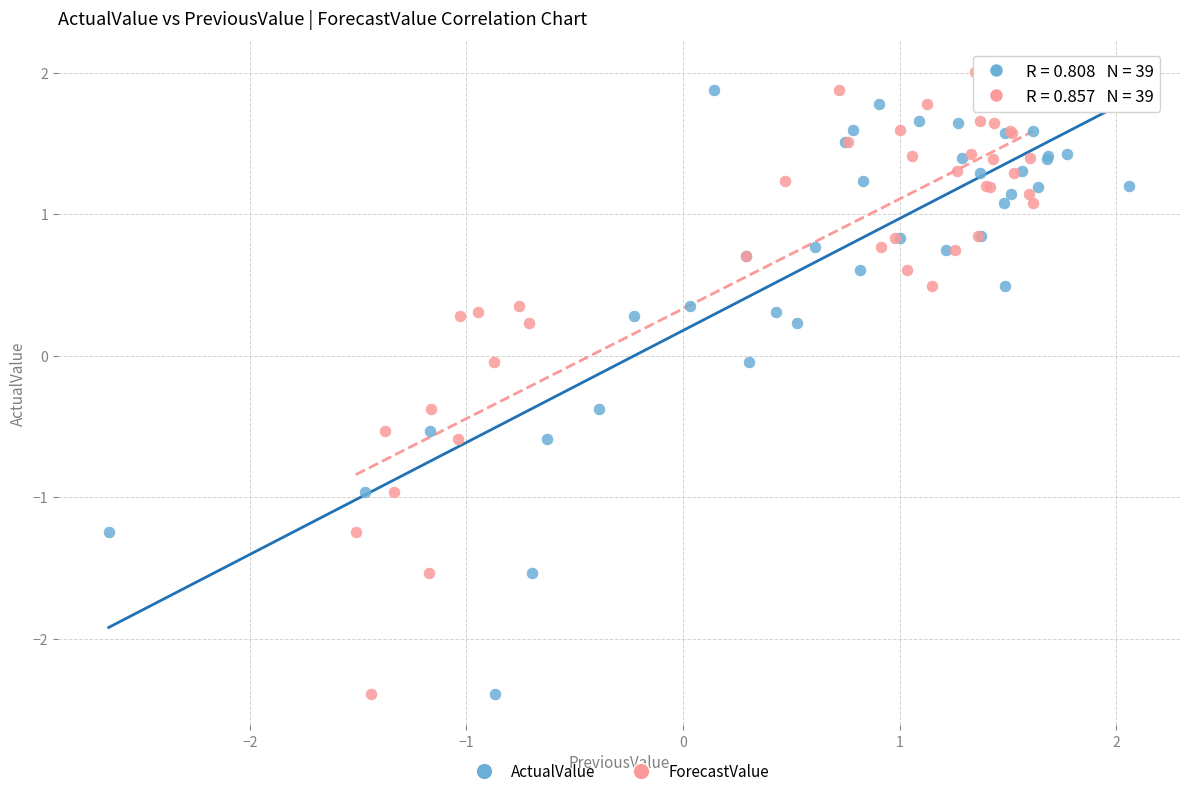

What are all the series names shown in the legend?

ActualValue, ForecastValue